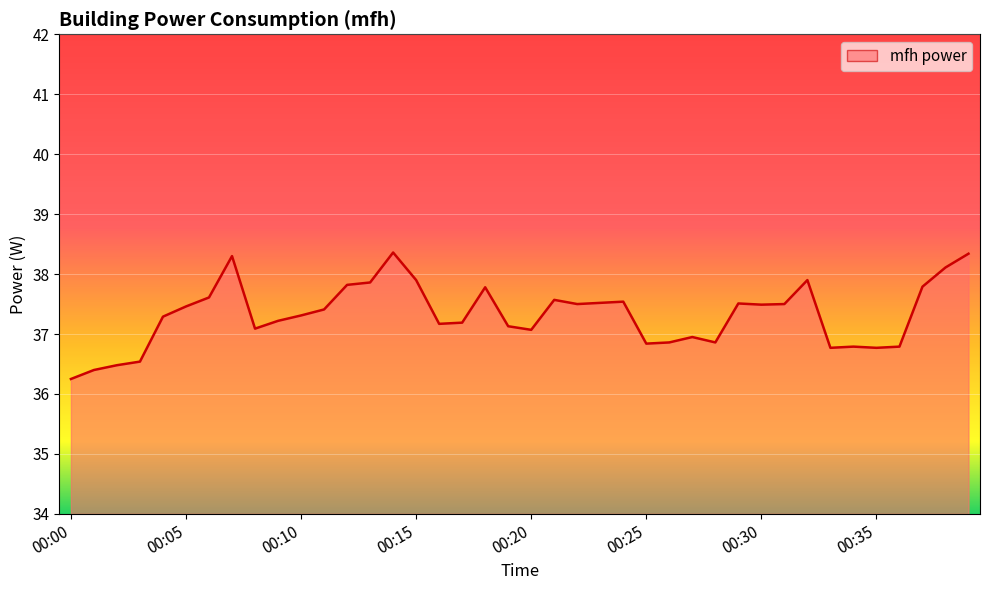

How many lines are shown in the chart?

1